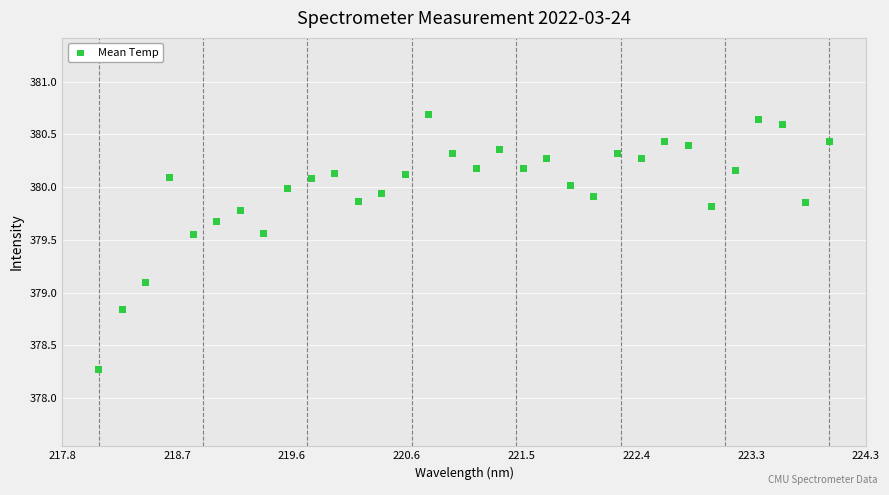

What is the range of Y values (max minus min)?

2.4